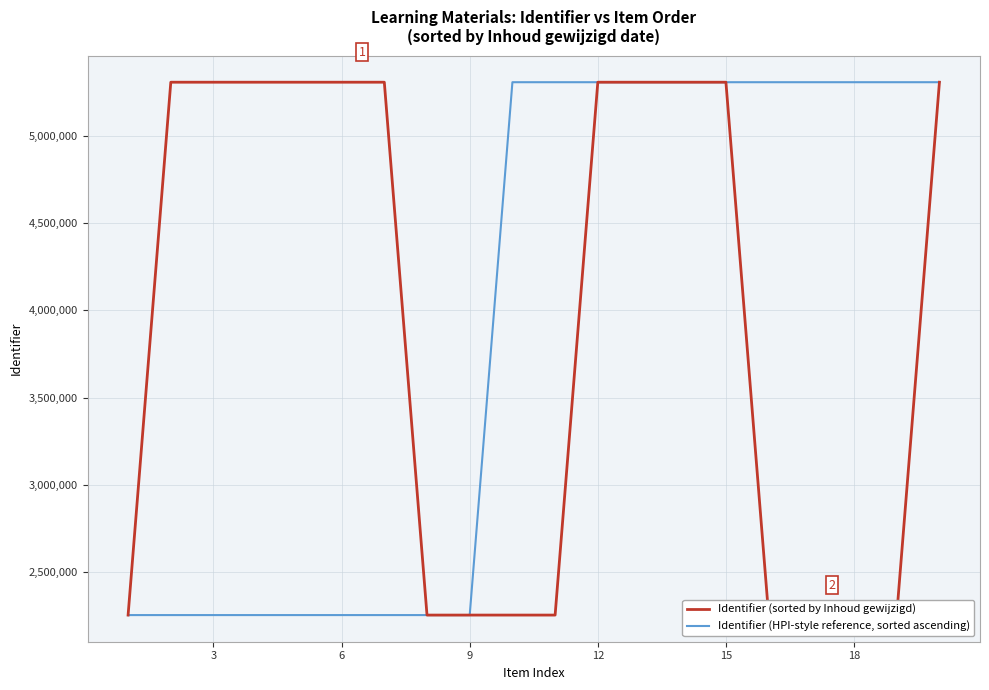

What are all the series names shown in the legend?

Identifier (sorted by Inhoud gewijzigd), Identifier (HPI-style reference, sorted ascending)